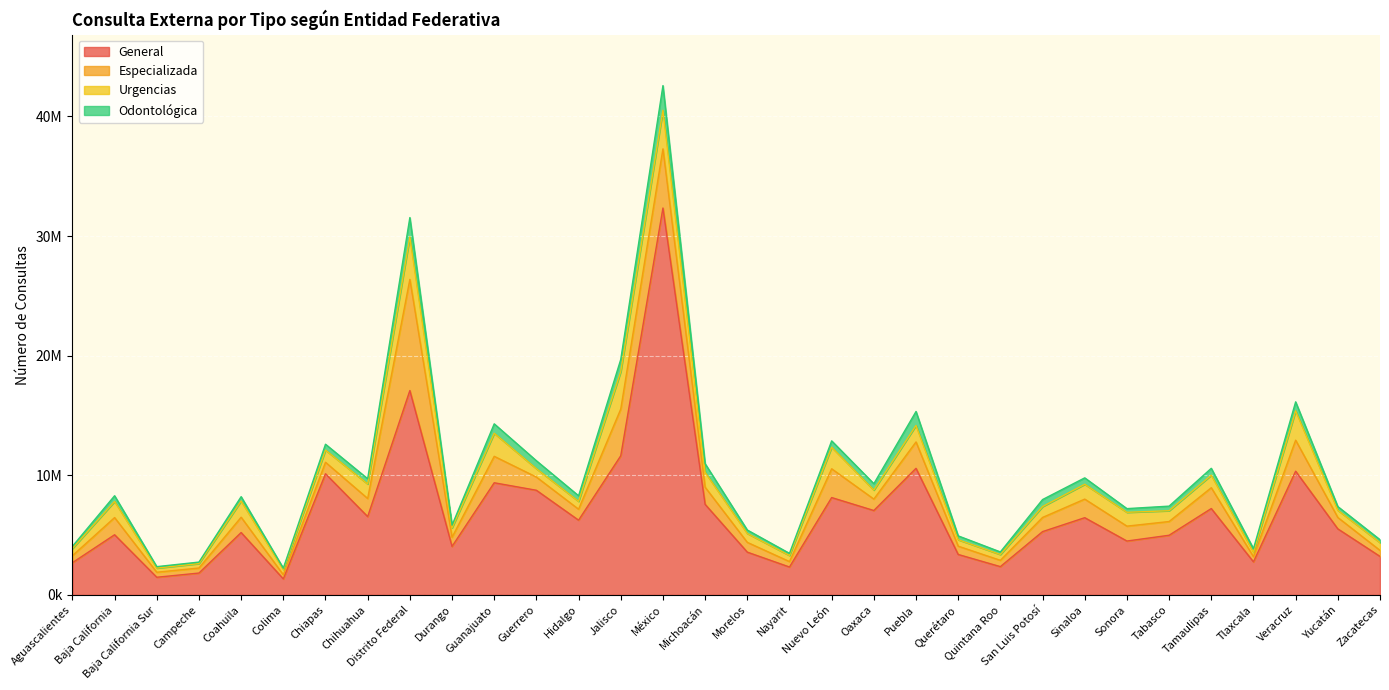

At how many categories does at least one series exceed 7393705?

10